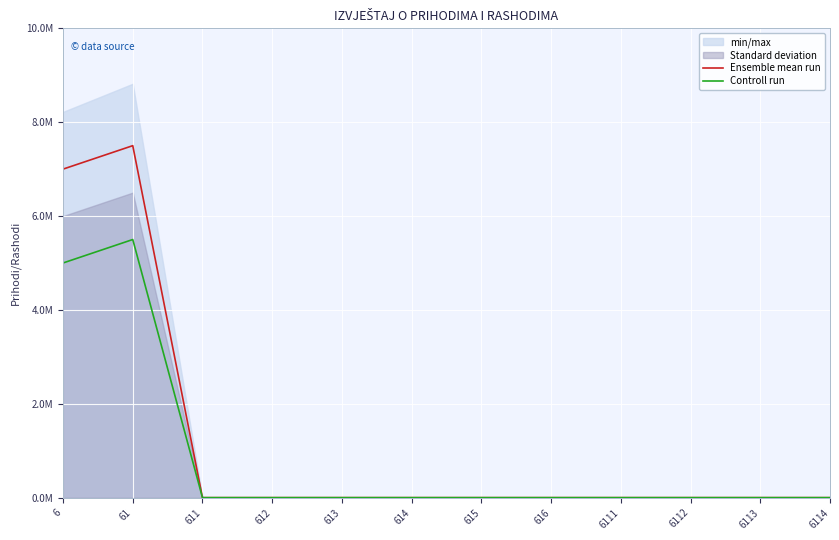

At 6111, list the series in order from largest to smallest.

Ensemble mean run, Controll run